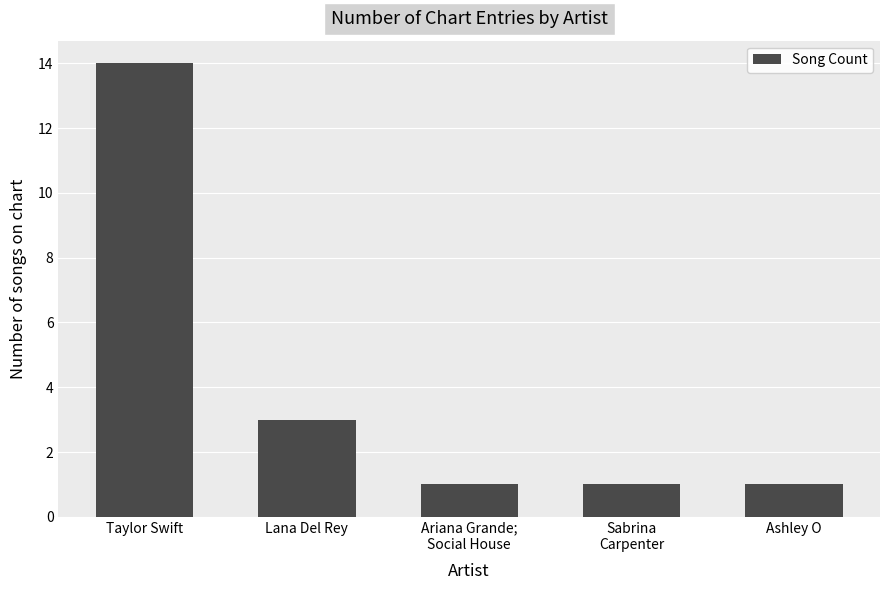

Reading right to left, what are all the values shown in this chart?

1	1	1	3	14